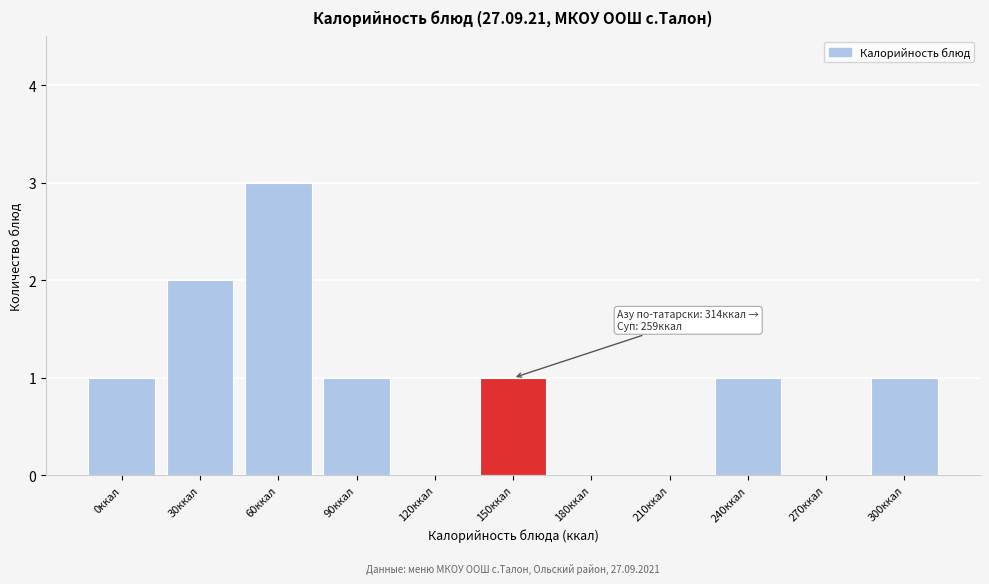

Reading left to right, list all the values displayed in this chart.

0ккал=1	30ккал=2	60ккал=3	90ккал=1	120ккал=0	150ккал=1	180ккал=0	210ккал=0	240ккал=1	270ккал=0	300ккал=1